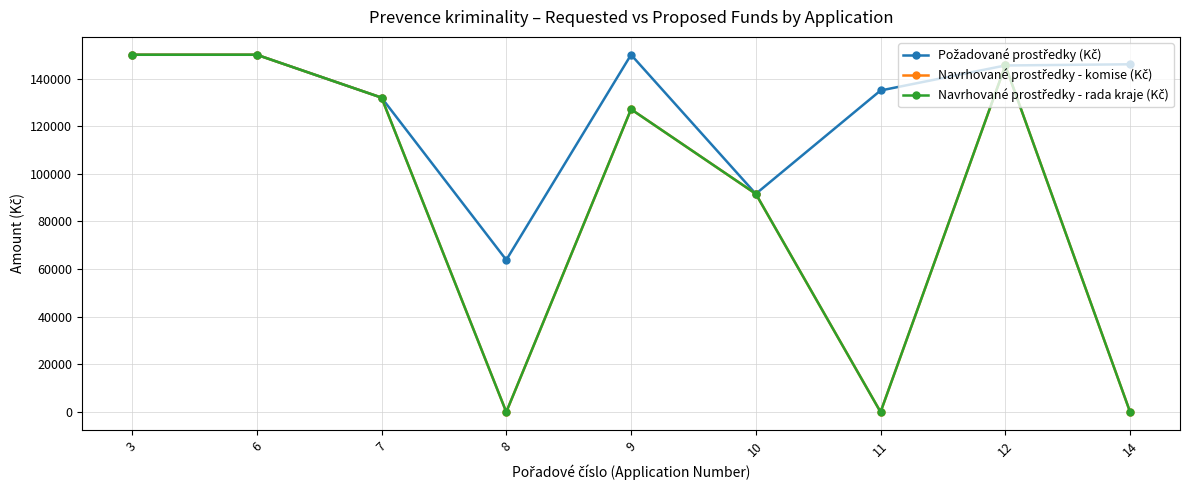

True or false: Navrhované prostředky - komise (Kč) and Požadované prostředky (Kč) cross at least once.

False